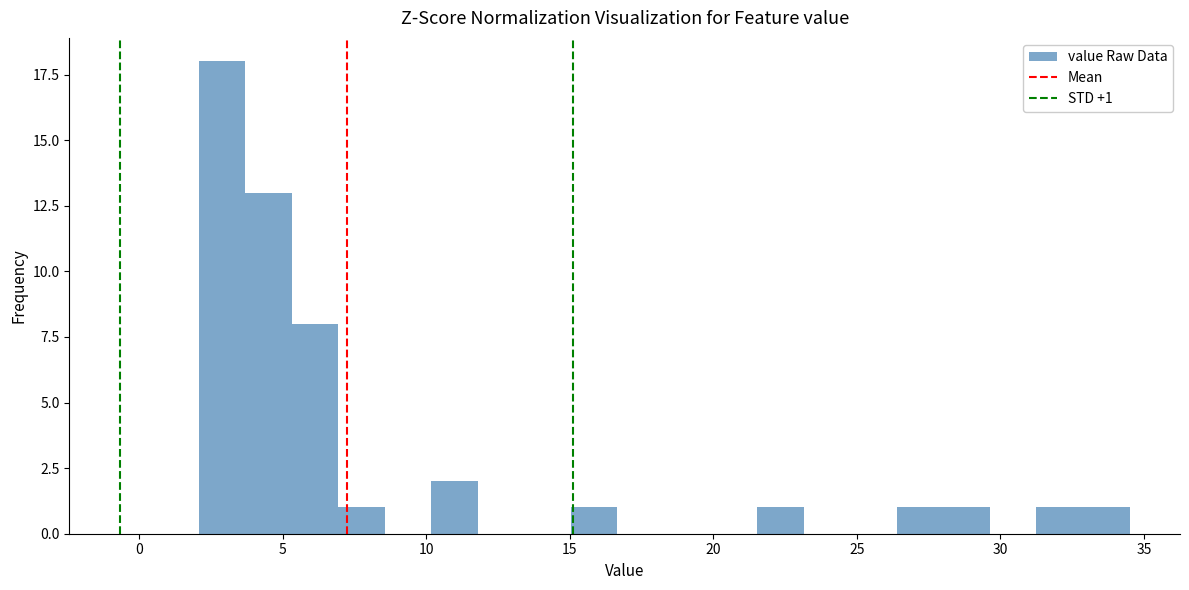

Around what value on the x-axis is the tallest bar? Give the approximate position of its centre, as read against the axis.

3.0